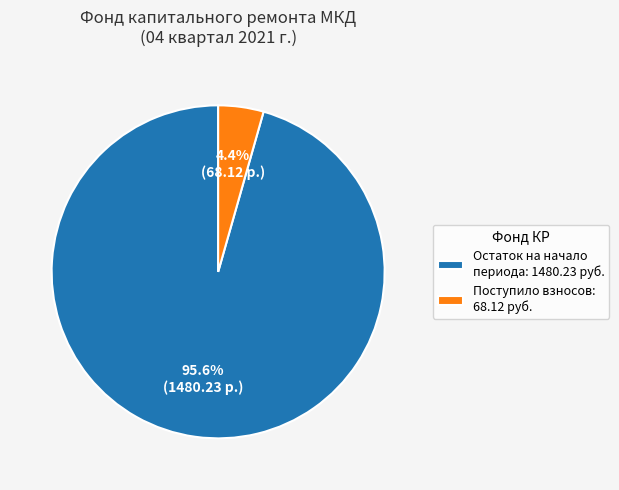

What is the largest slice in the pie chart?

Остаток на начало периода: 1480.23 руб.